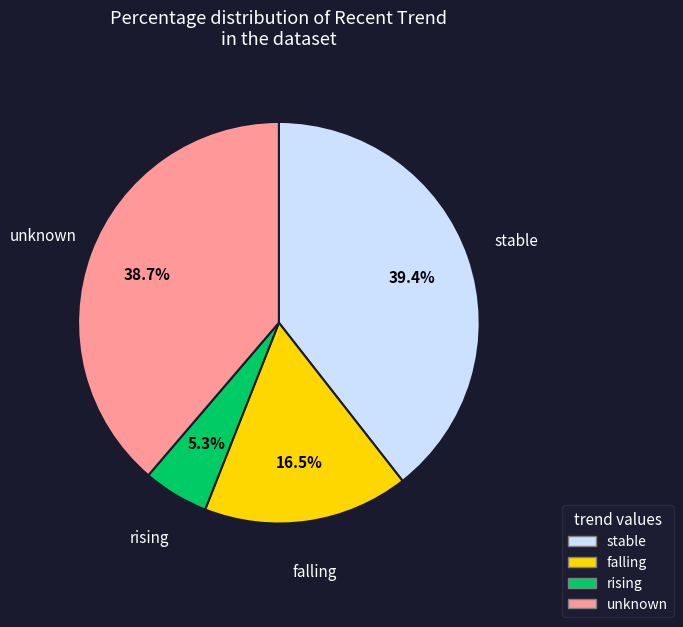

Is there any slice that represents more than half of the pie?

No